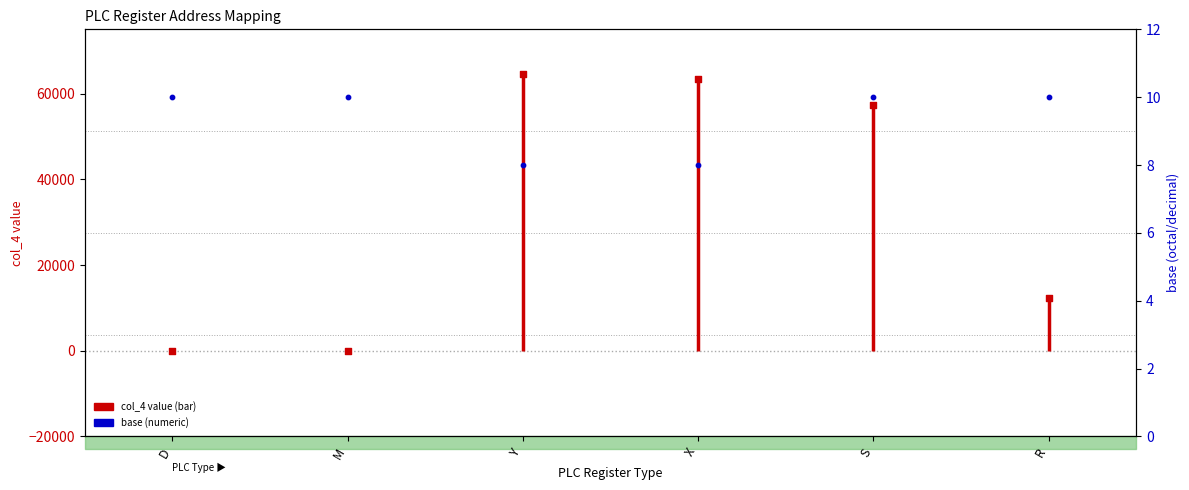

Which series contains the highest Y value?

col_4 value